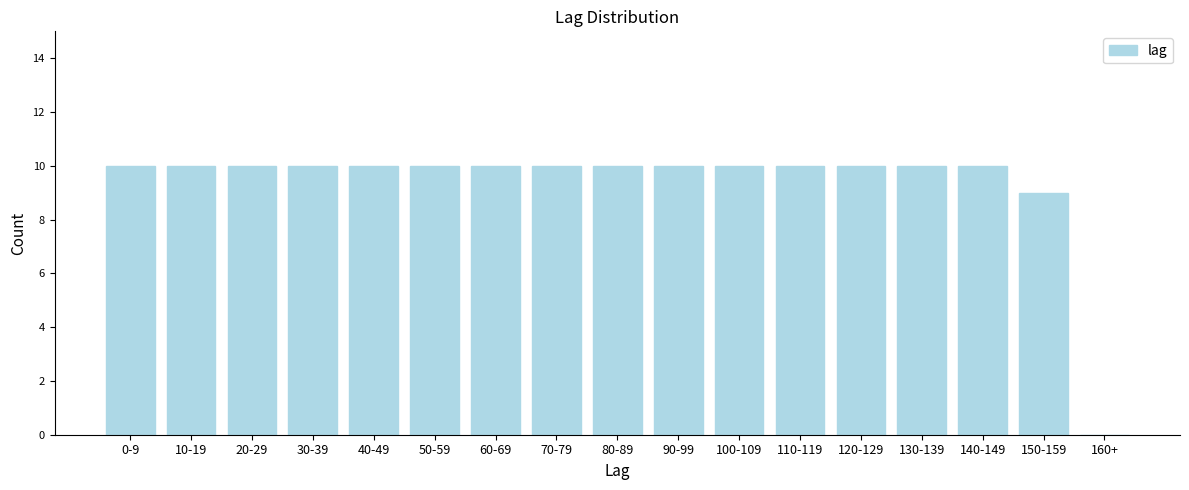

Reading left to right, what are all the values shown in this chart?

0-9=10	10-19=10	20-29=10	30-39=10	40-49=10	50-59=10	60-69=10	70-79=10	80-89=10	90-99=10	100-109=10	110-119=10	120-129=10	130-139=10	140-149=10	150-159=9	160+=0